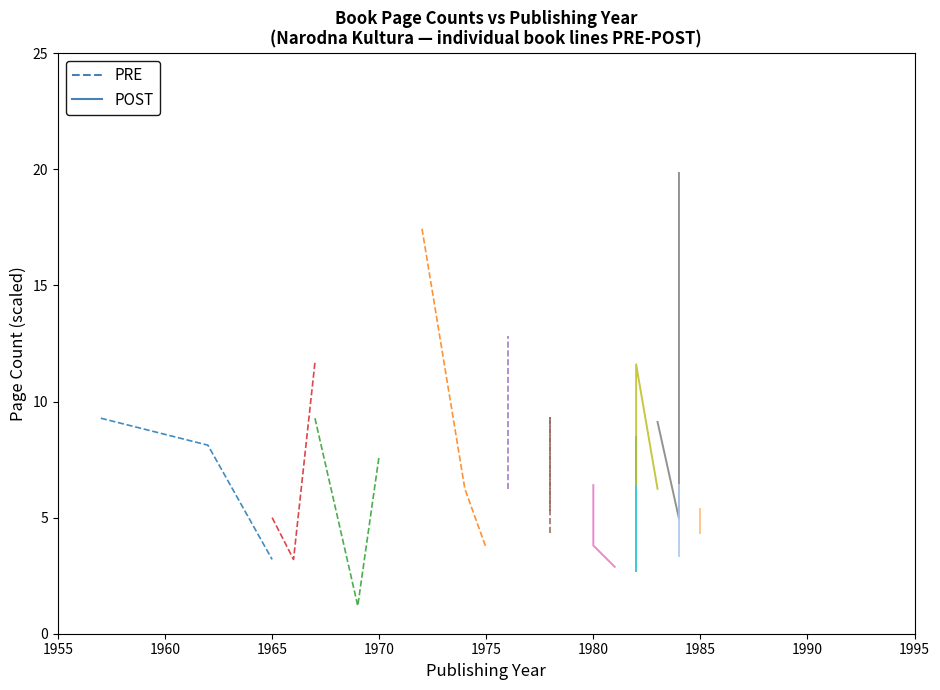

What are all the series names shown in the legend?

PRE, POST